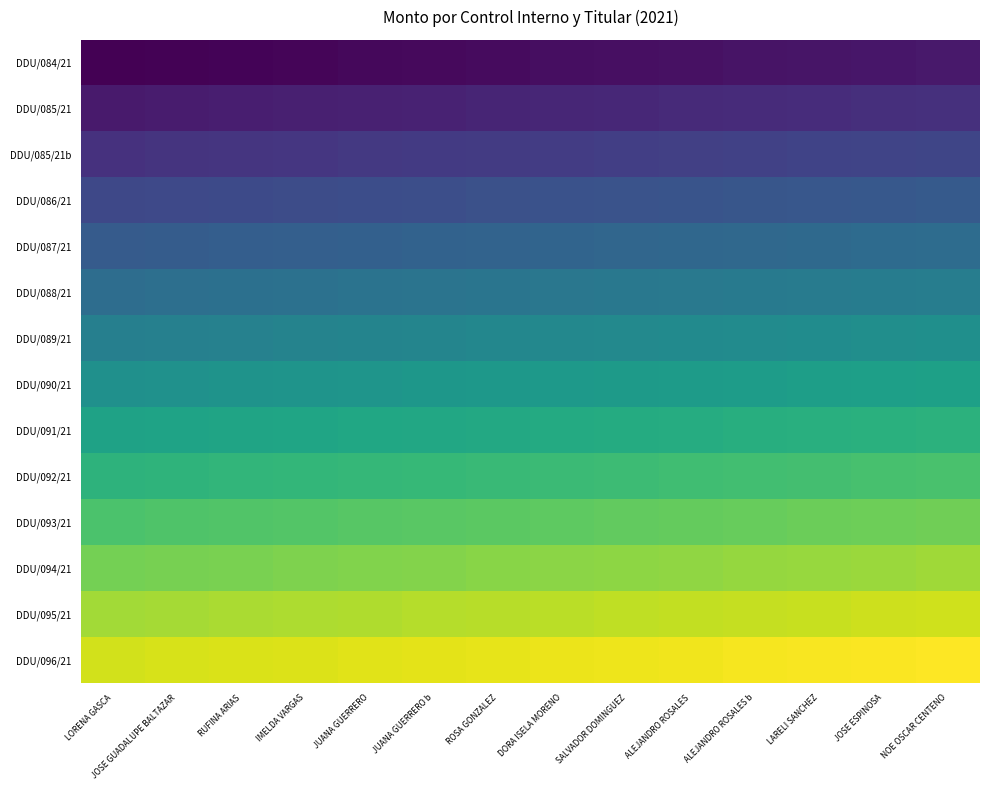

Is it true that DDU/088/21 equals 428.0 at DORA ISELA MORENO?

True